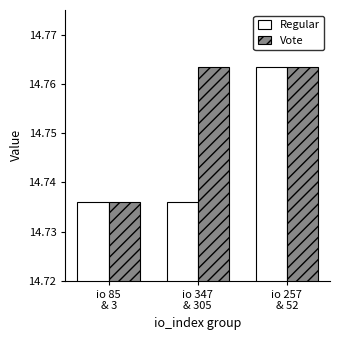

Rank the series by their average value, from lowest to highest.

Regular, Vote